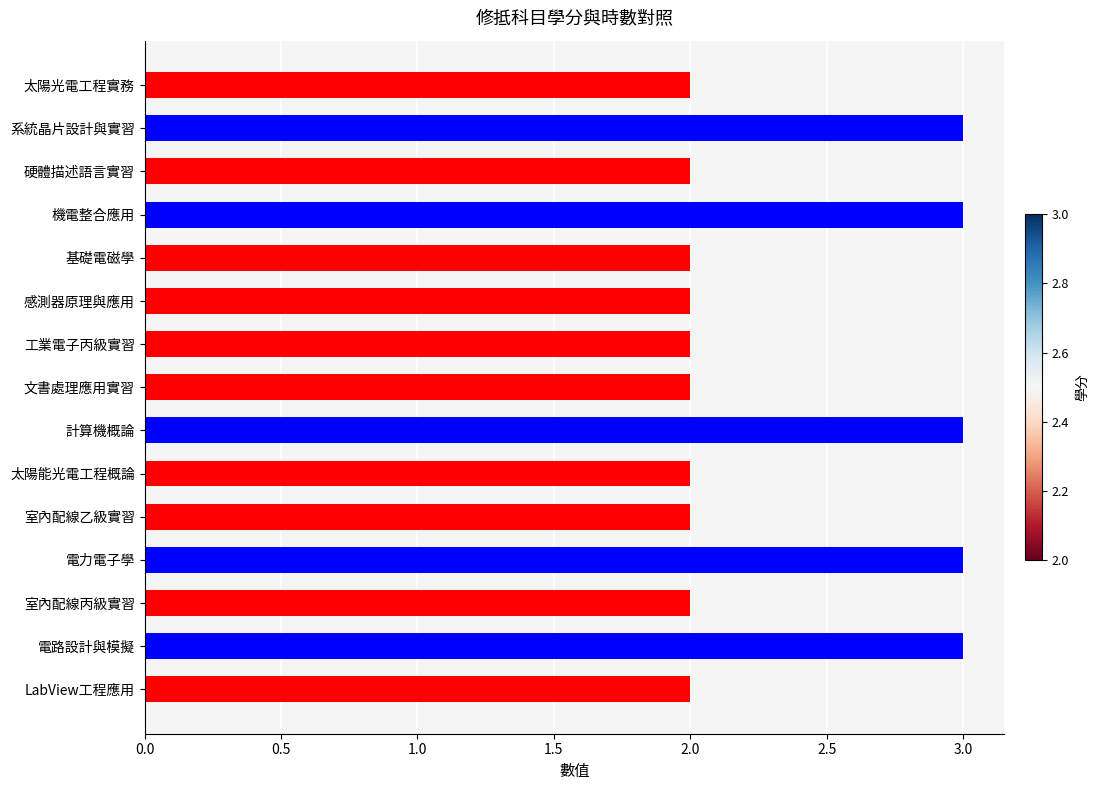

What is the smallest value displayed?

2